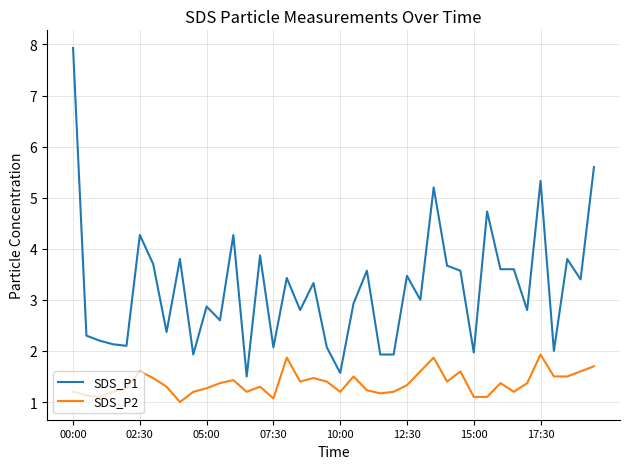

Which series has the largest total across all categories?

SDS_P1